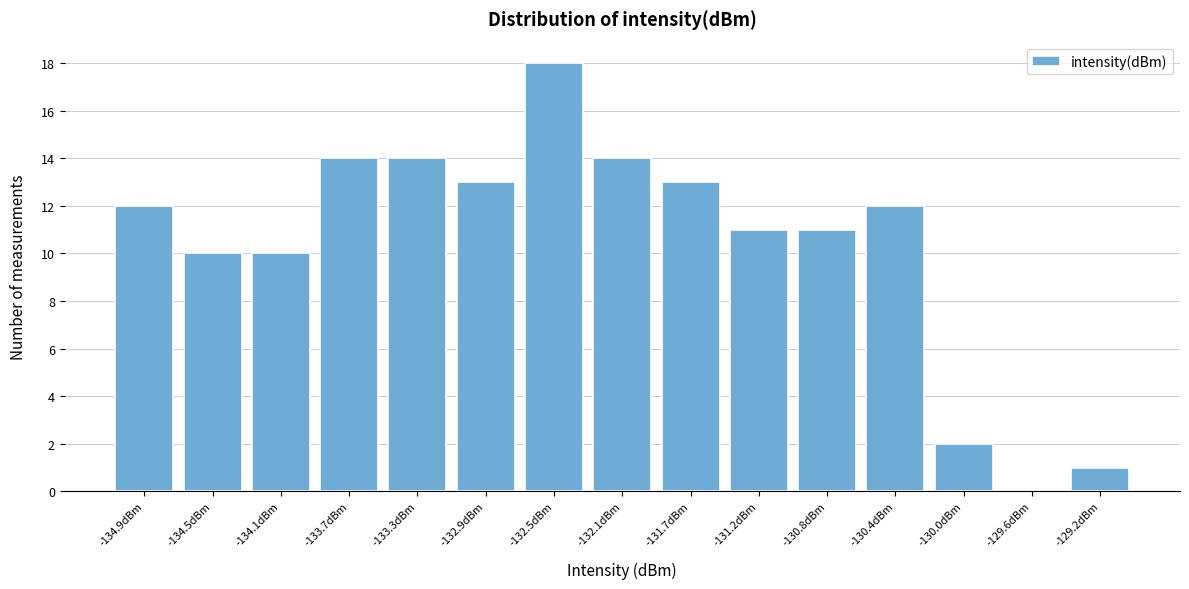

Reading right to left, transcribe all the data shown in this chart.

-129.2dBm=1	-129.6dBm=0	-130.0dBm=2	-130.4dBm=12	-130.8dBm=11	-131.2dBm=11	-131.7dBm=13	-132.1dBm=14	-132.5dBm=18	-132.9dBm=13	-133.3dBm=14	-133.7dBm=14	-134.1dBm=10	-134.5dBm=10	-134.9dBm=12